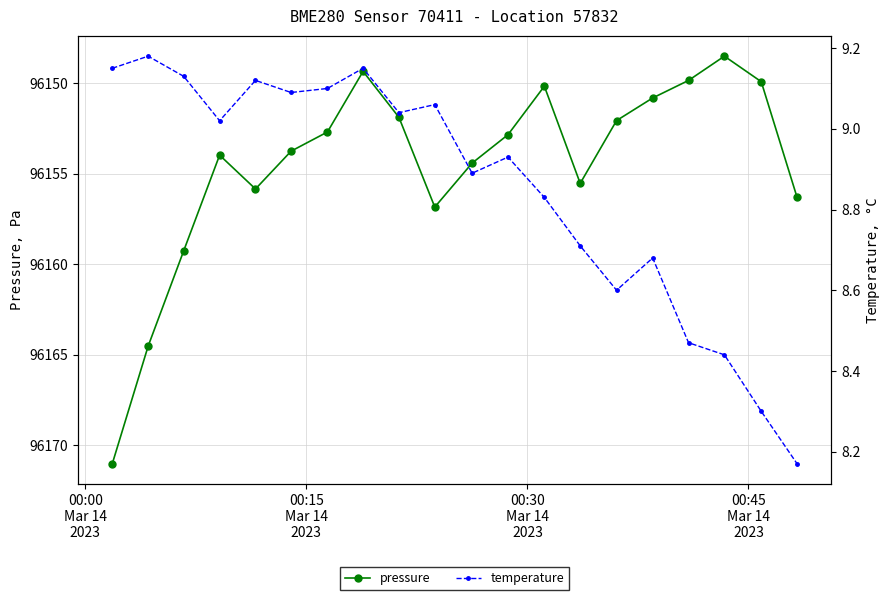

True or false: pressure and temperature cross at least once.

False